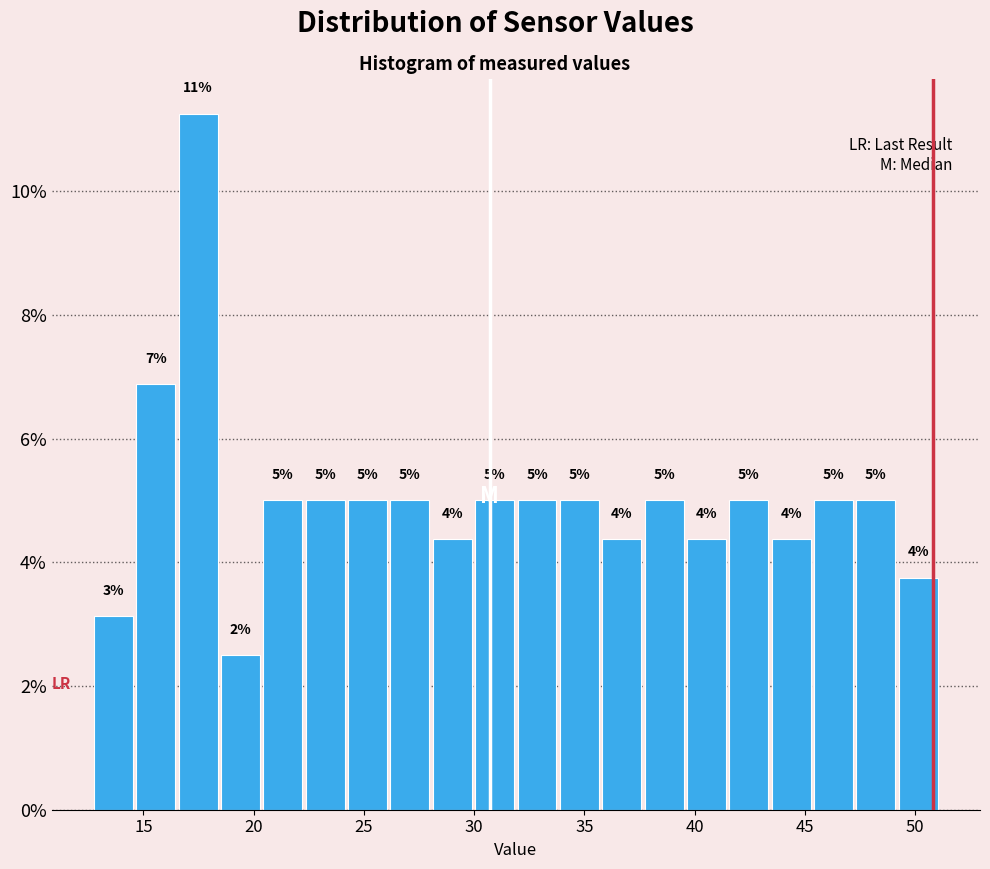

Around what value on the x-axis is the tallest bar? Give the approximate position of its centre, as read against the axis.

17.5